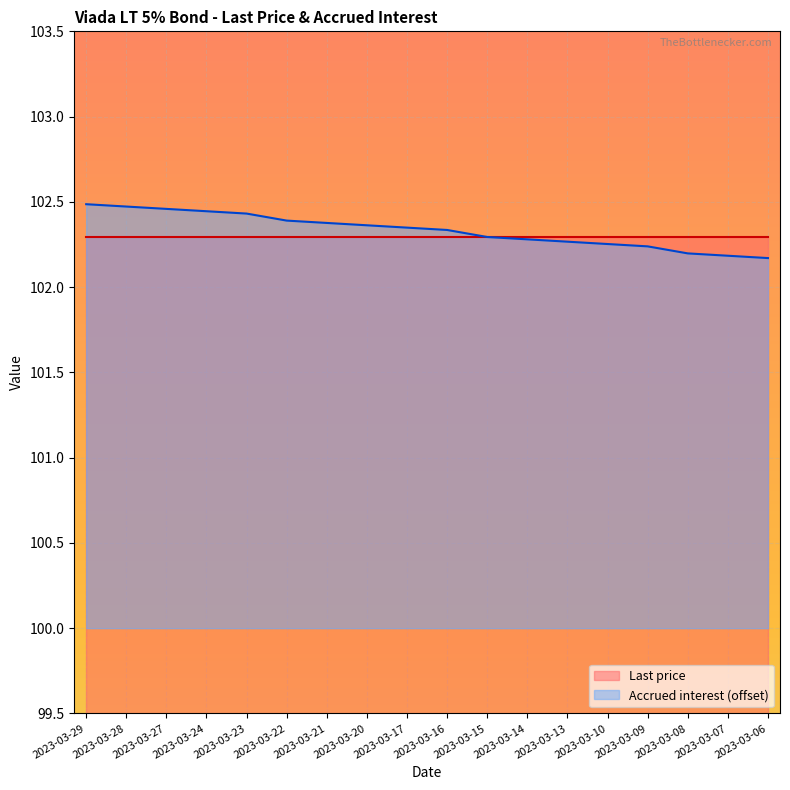

Between 2023-03-24 and 2023-03-29, which is larger?

2023-03-29